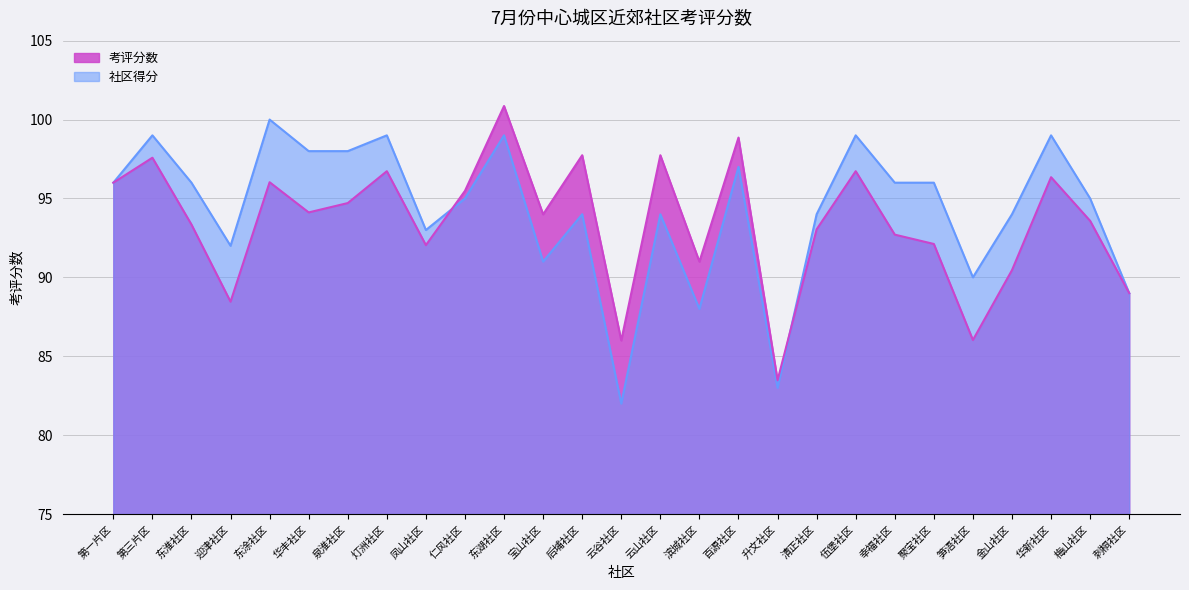

How many data points does each series have?

27